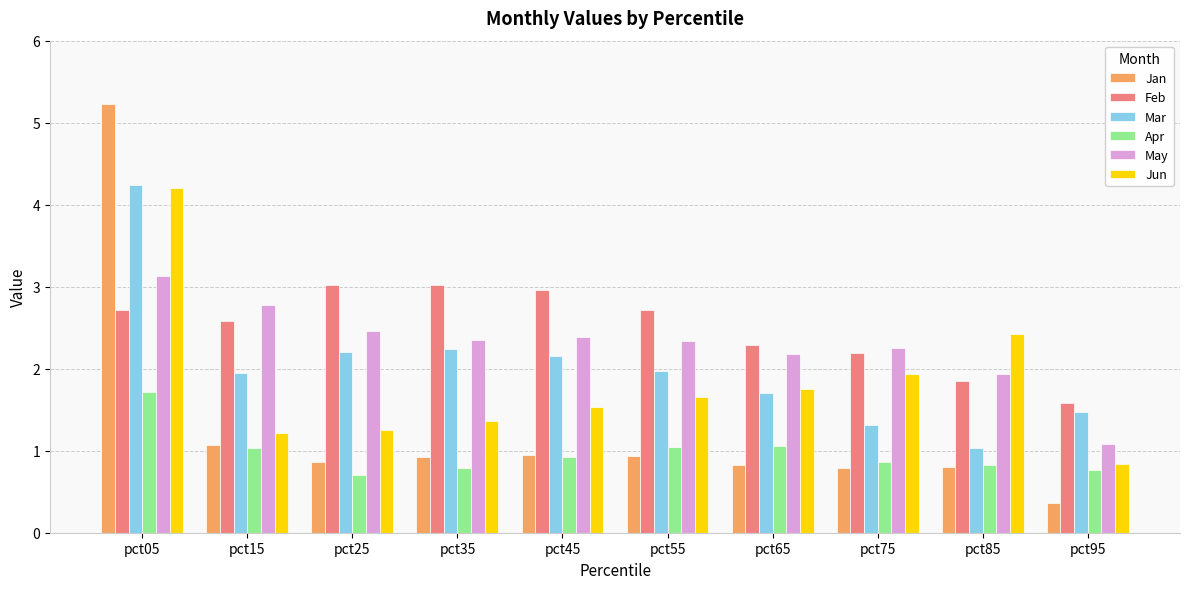

True or false: Jun has a value of 0.4 at pct95.

False